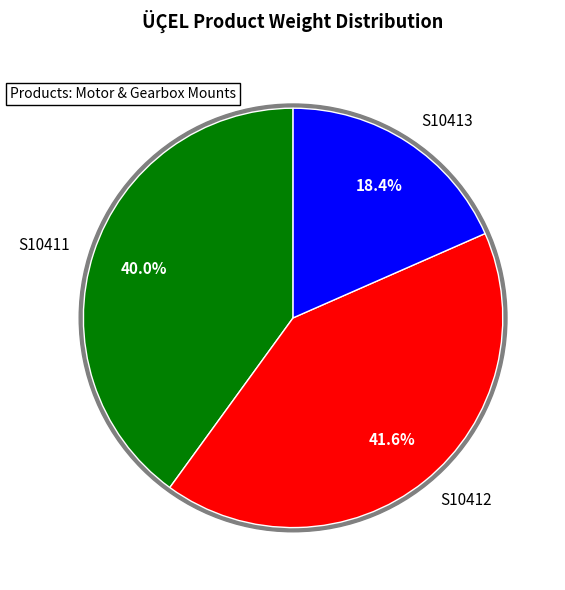

How many slices are in this pie chart?

3